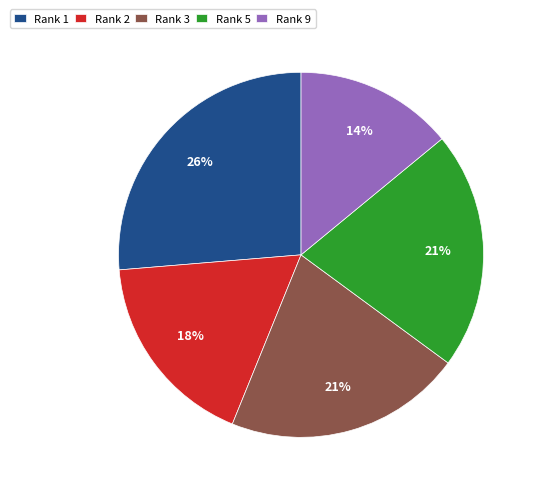

To the nearest percent, what is the combined percentage of Rank 1 and Rank 5?

47%